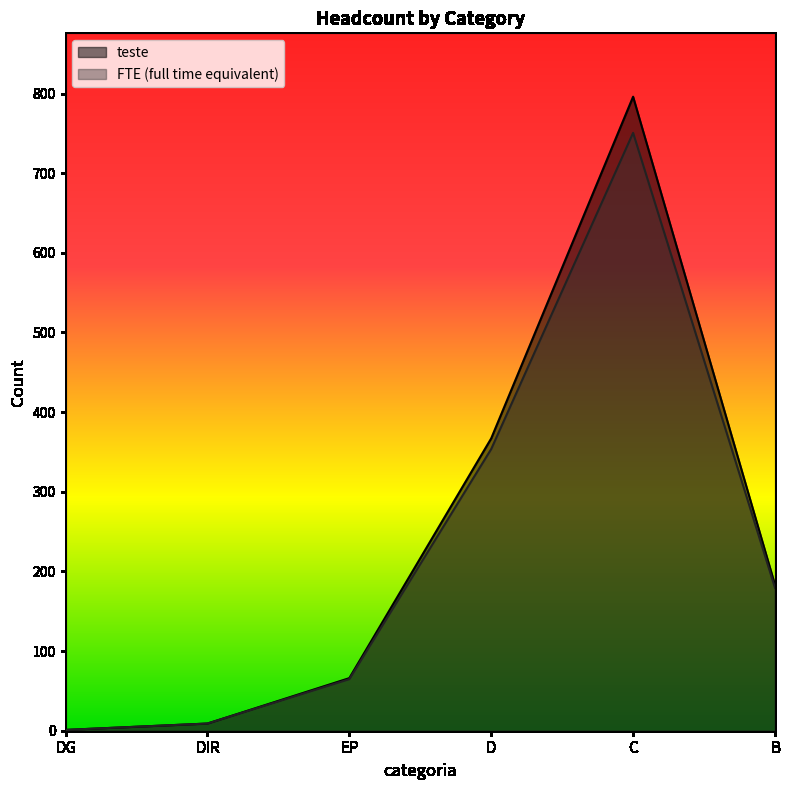

At which category does teste reach its first local peak?

C